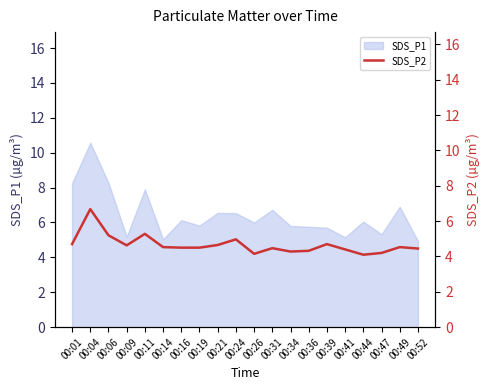

How many categories are shown in the chart?

20